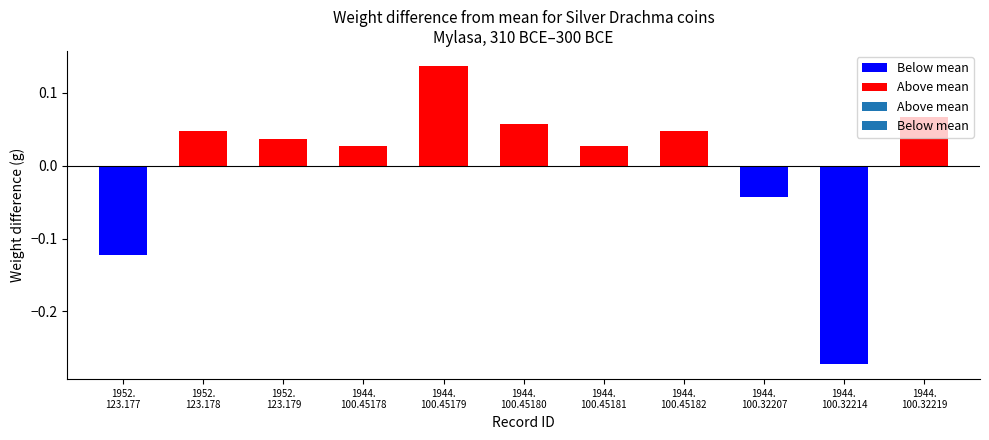

At which label does the data first exceed 4?

1952.123.178